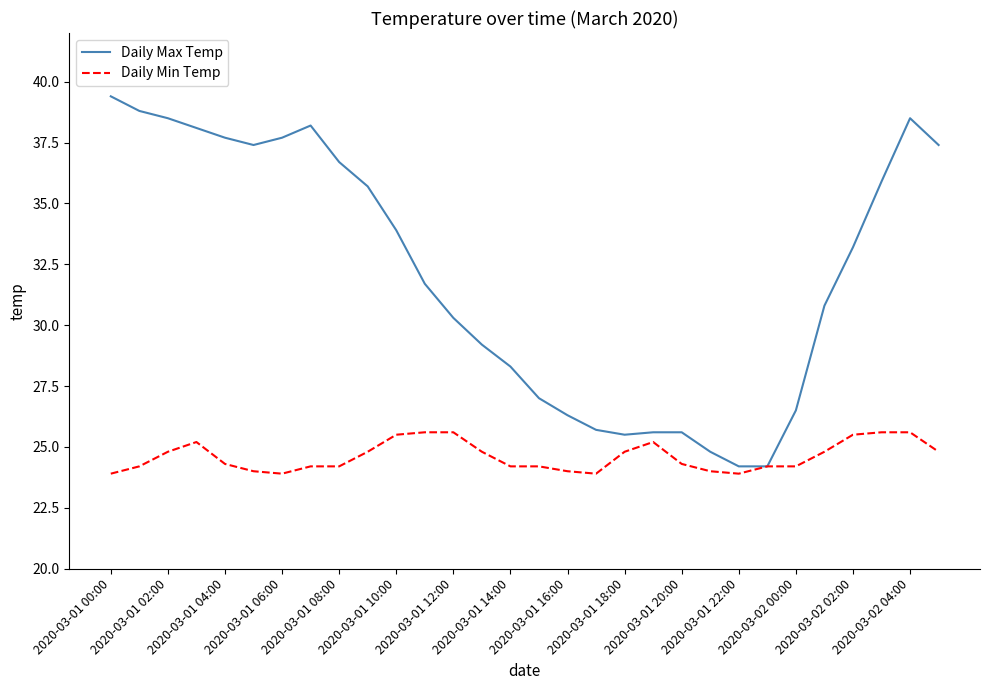

Which series has the largest total across all categories?

Daily Max Temp